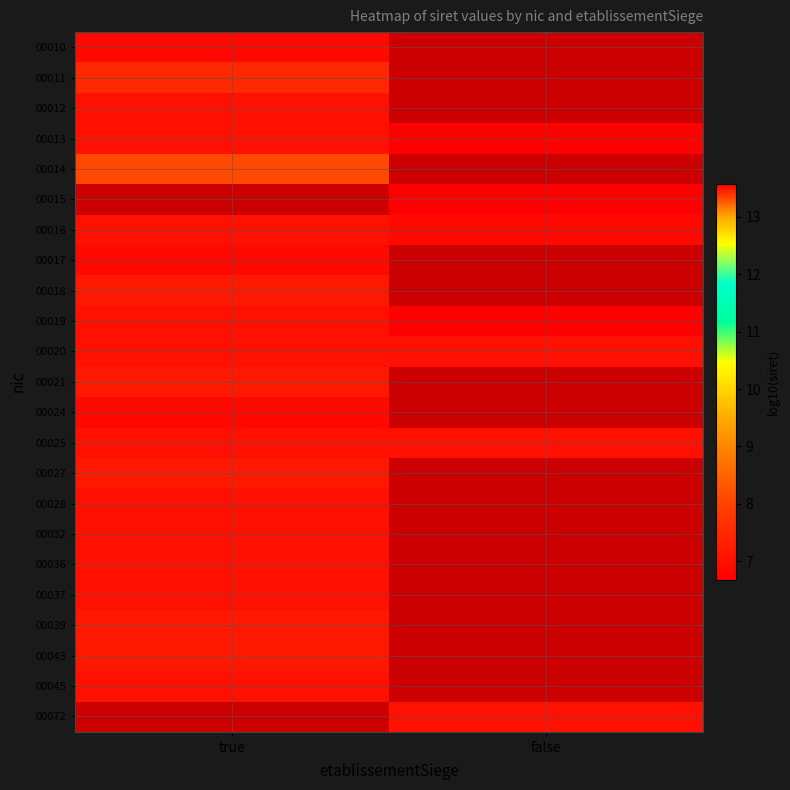

How many distinct data groups are displayed?

23